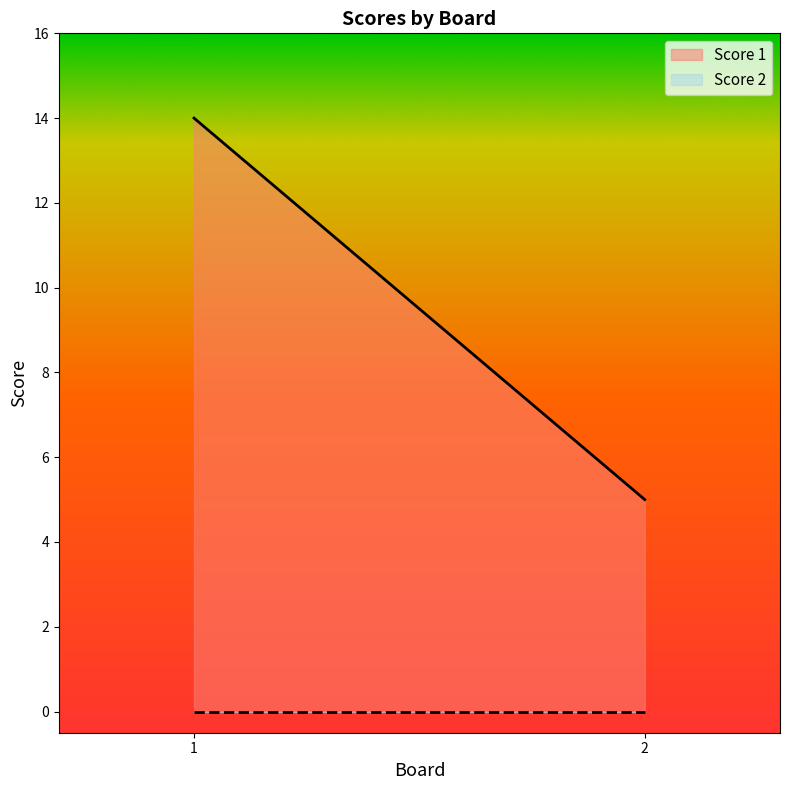

What is the lowest value of the Score 1 series?

5